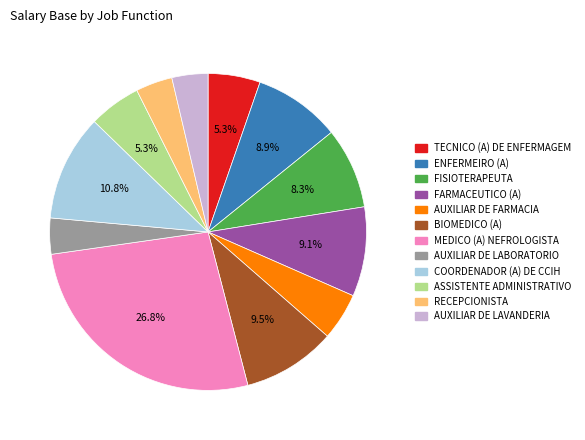

To the nearest percent, what is the difference between the COORDENADOR (A) DE CCIH and FARMACEUTICO (A) slice percentages?

2%